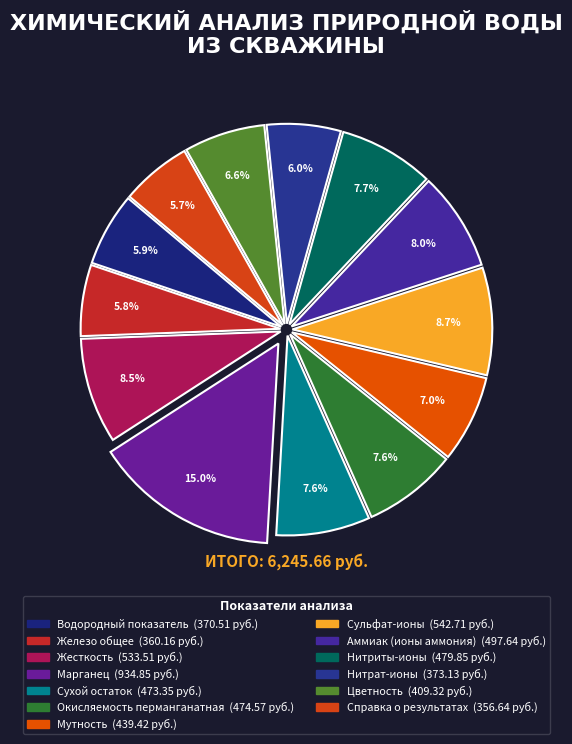

Rank the categories by value from lowest to highest.

Справка о результатах, Железо общее, Водородный показатель, Нитрат-ионы, Цветность, Мутность, Сухой остаток, Окисляемость перманганатная, Нитриты-ионы, Аммиак (ионы аммония), Жесткость, Сульфат-ионы, Марганец